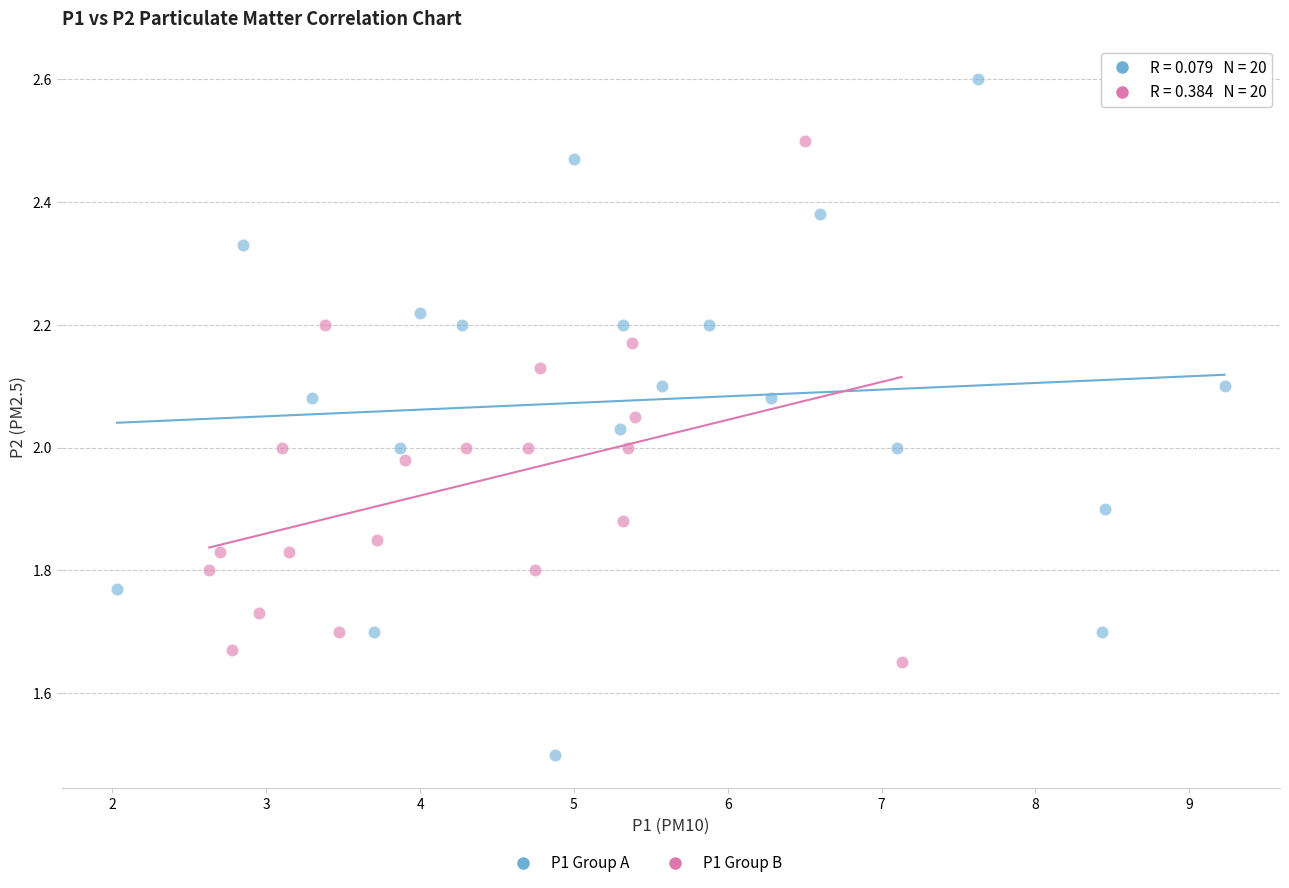

Which series has the largest Y range (max minus min)?

P1 Group A